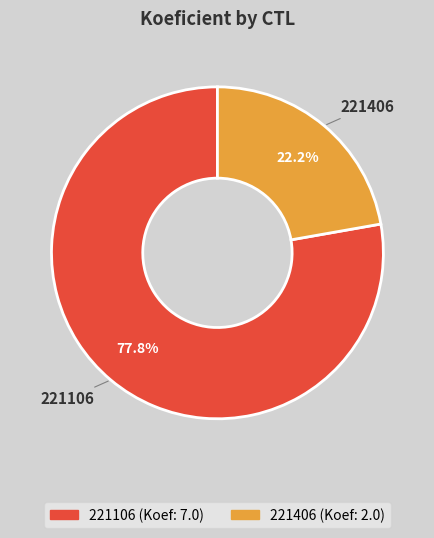

What percentage do 221406 and 221106 together represent?

100.0%